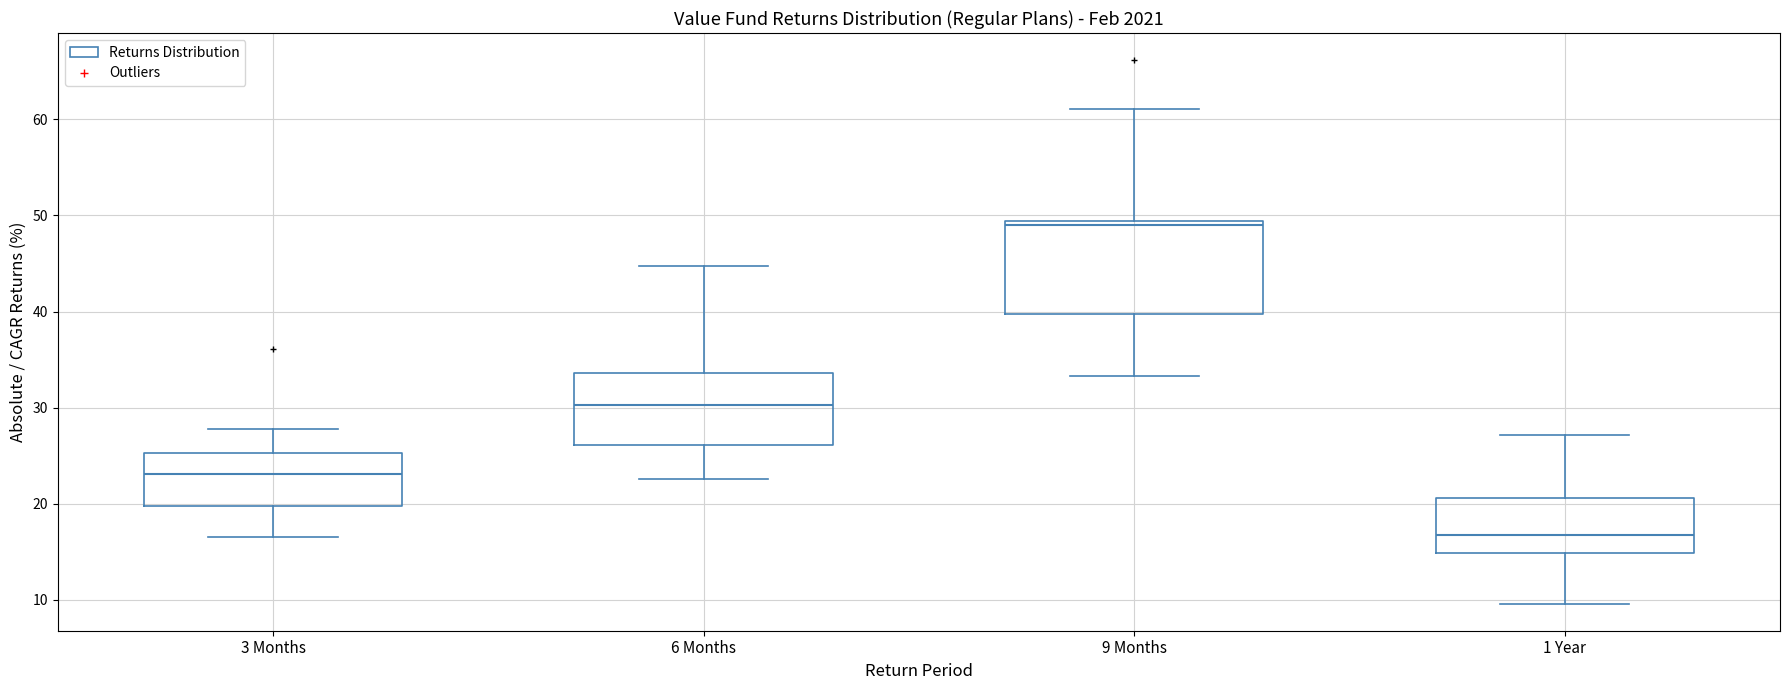

Comparing the boxes themselves (not the whiskers), which one is the tallest?

9 Months